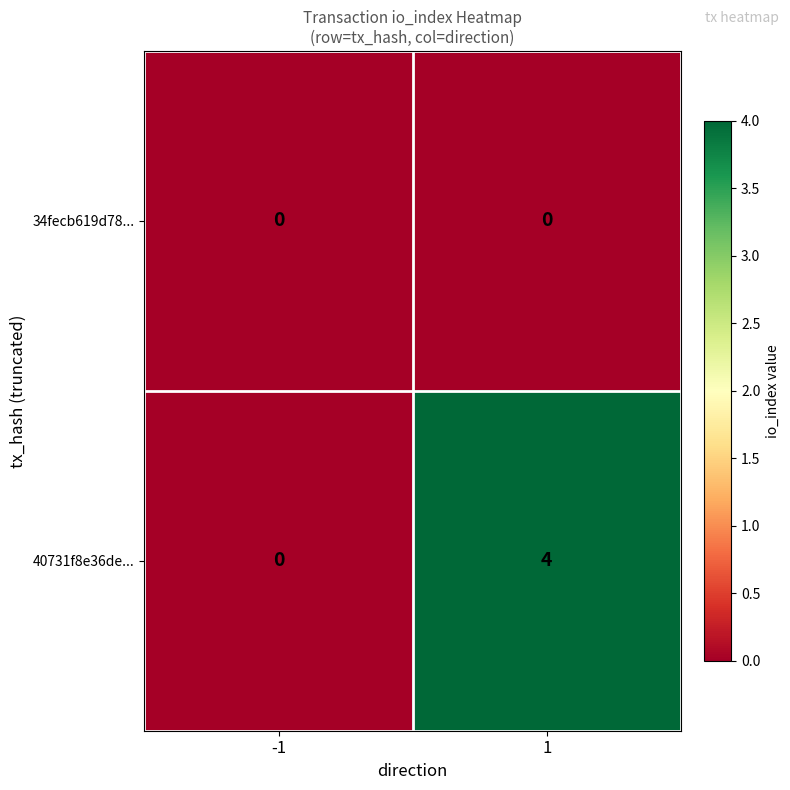

What is the difference between the highest and lowest values at 1?

4